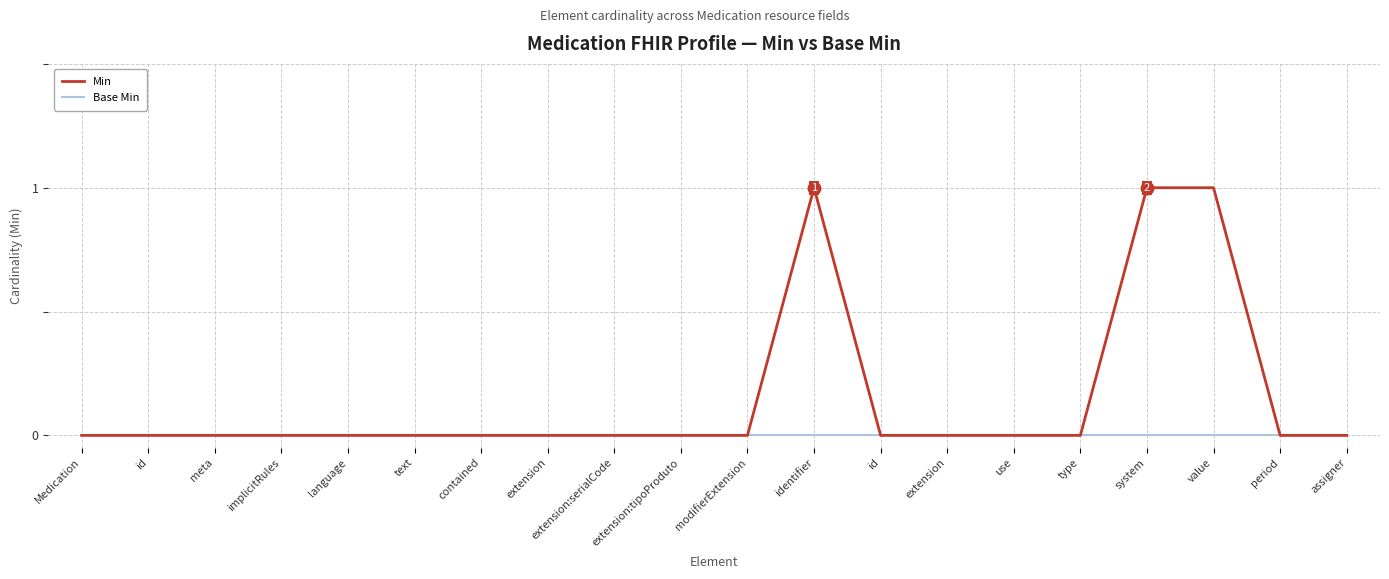

Reading left to right, transcribe all the data shown in this chart.

Min: 0	0	0	0	0	0	0	0	0	0	0	1	0	0	0	0	1	1	0	0
Base Min: 0	0	0	0	0	0	0	0	0	0	0	0	0	0	0	0	0	0	0	0